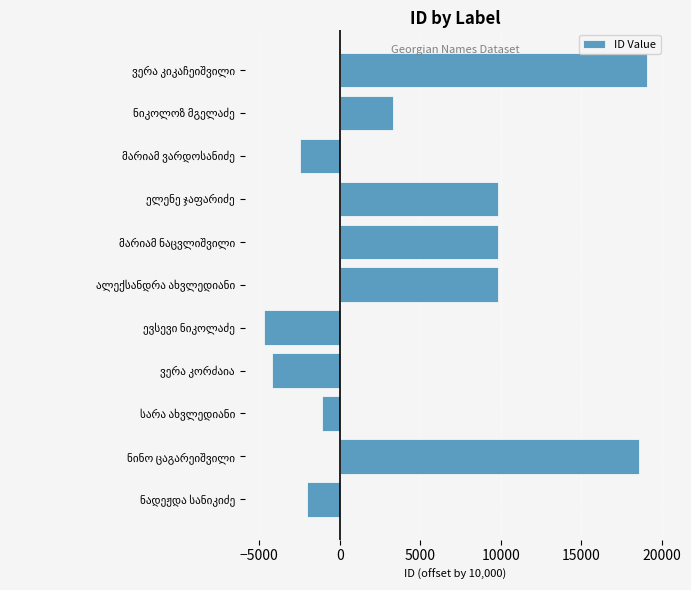

What is the average value?

5075